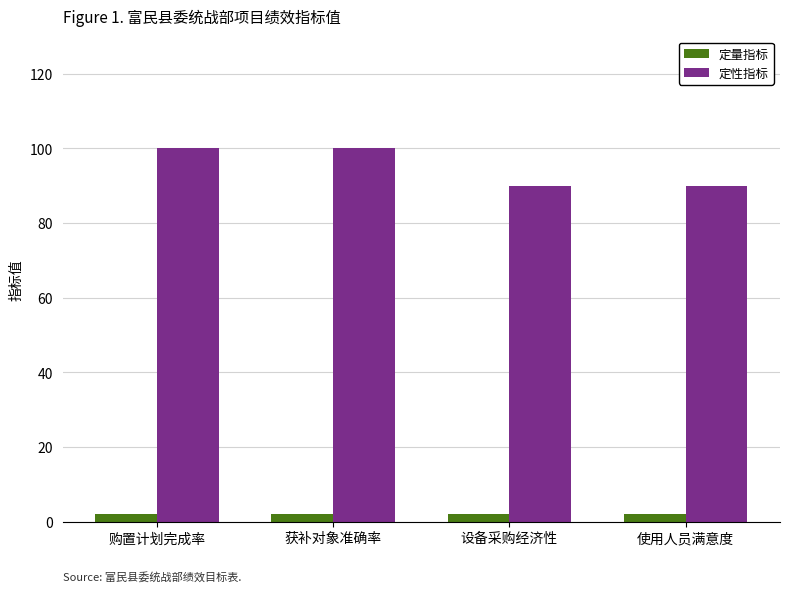

Rank the series by their maximum value, from lowest to highest.

定量指标, 定性指标